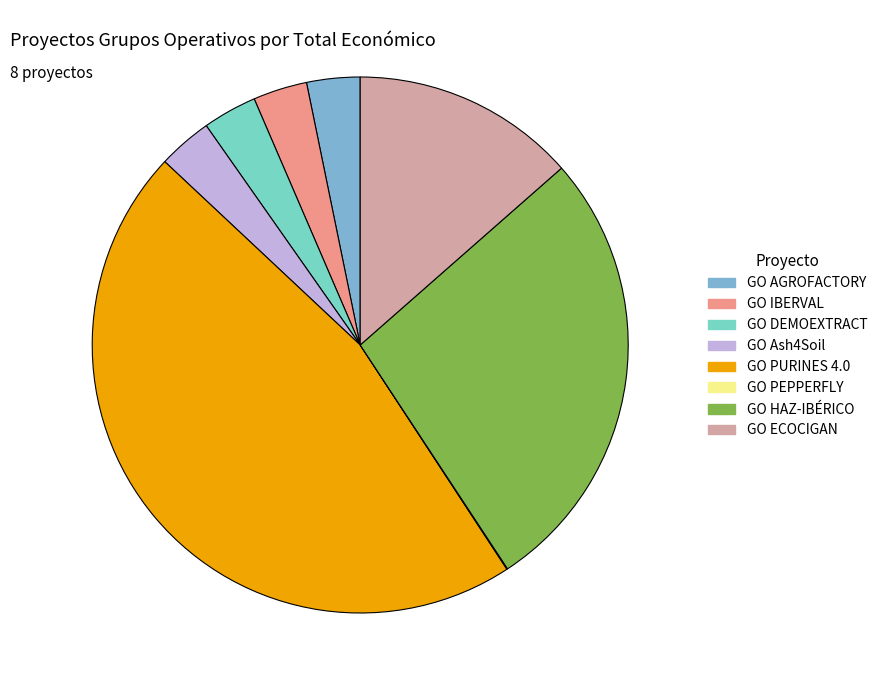

Does GO PURINES 4.0 represent more than half of the total?

No